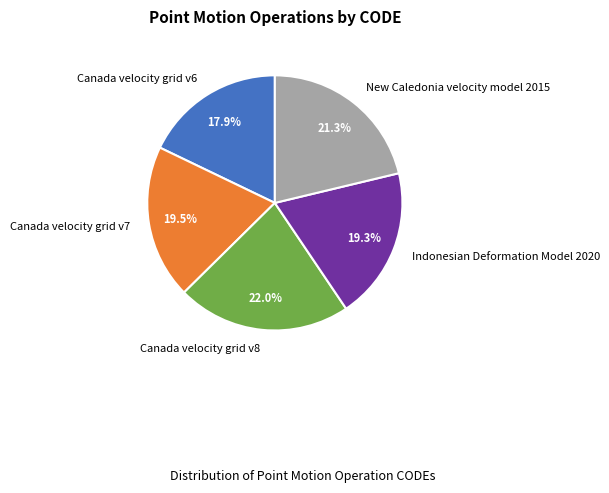

The New Caledonia velocity model 2015 slice represents 21% of the pie. True or false?

True